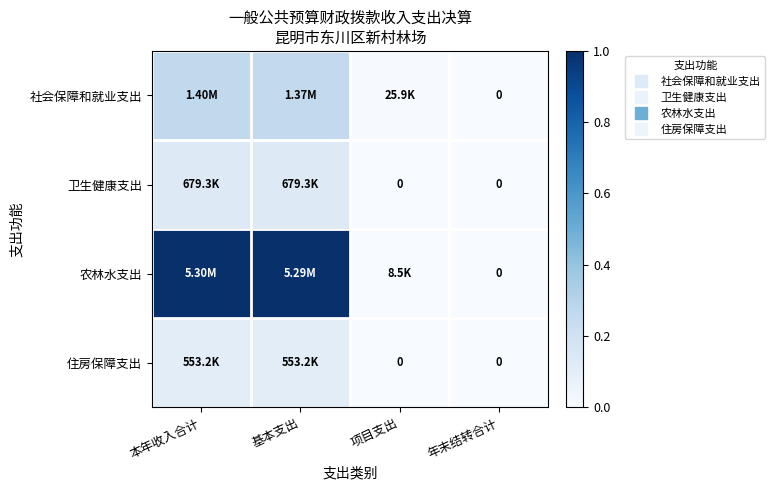

How many positive values does the 社会保障和就业支出 series have?

3